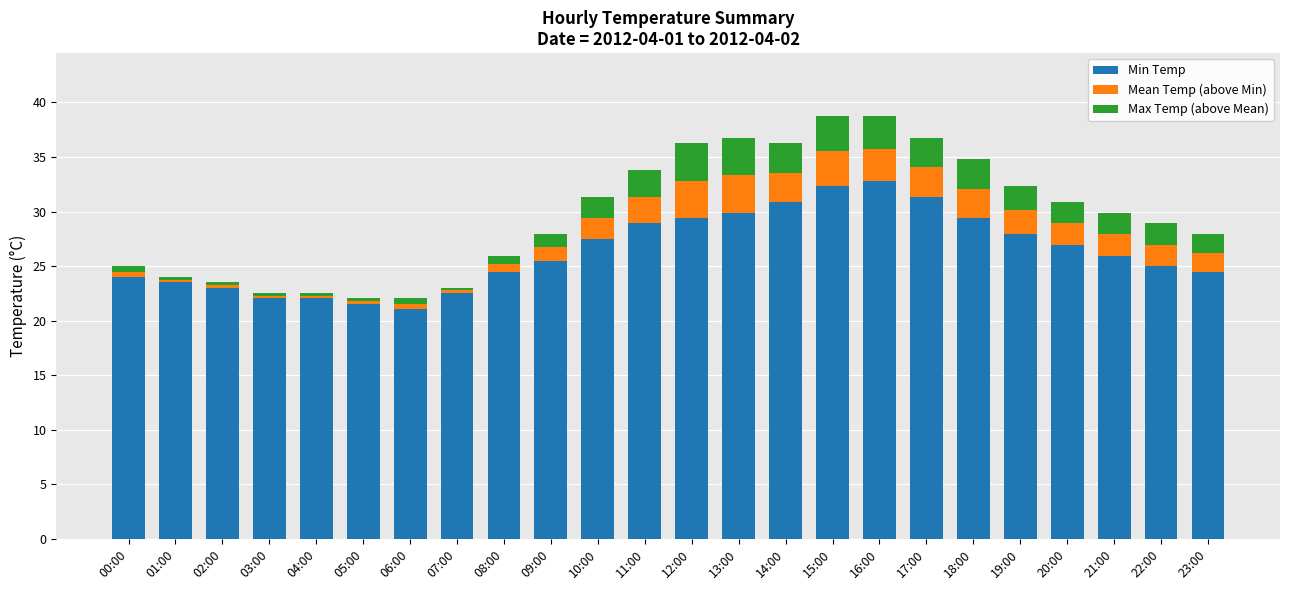

The value of Min Temp at 17:00 is 13.6. True or false?

False